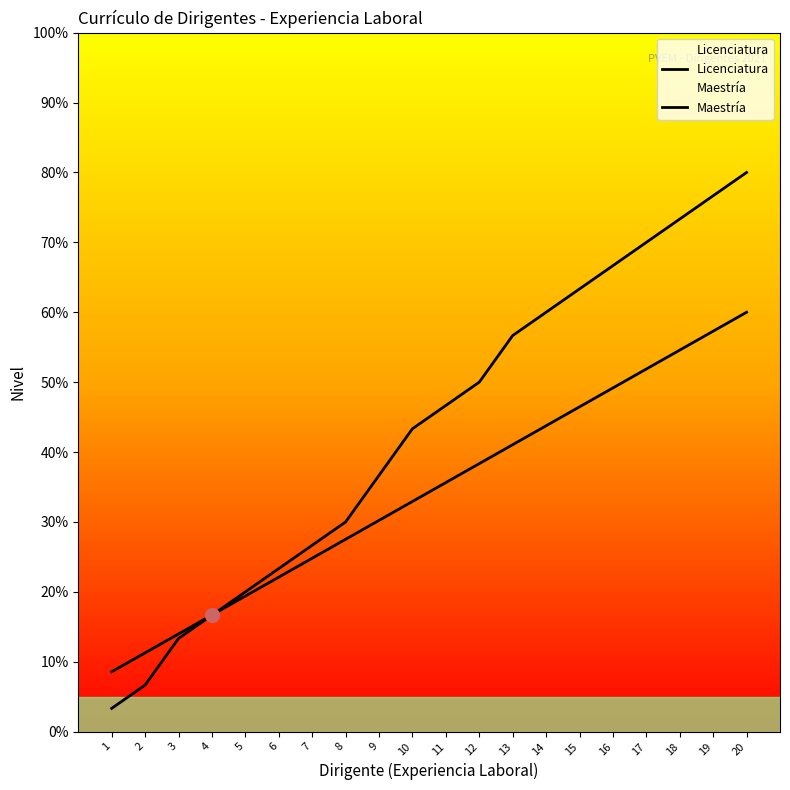

Between 6 and 17, which series saw the biggest shift?

Licenciatura